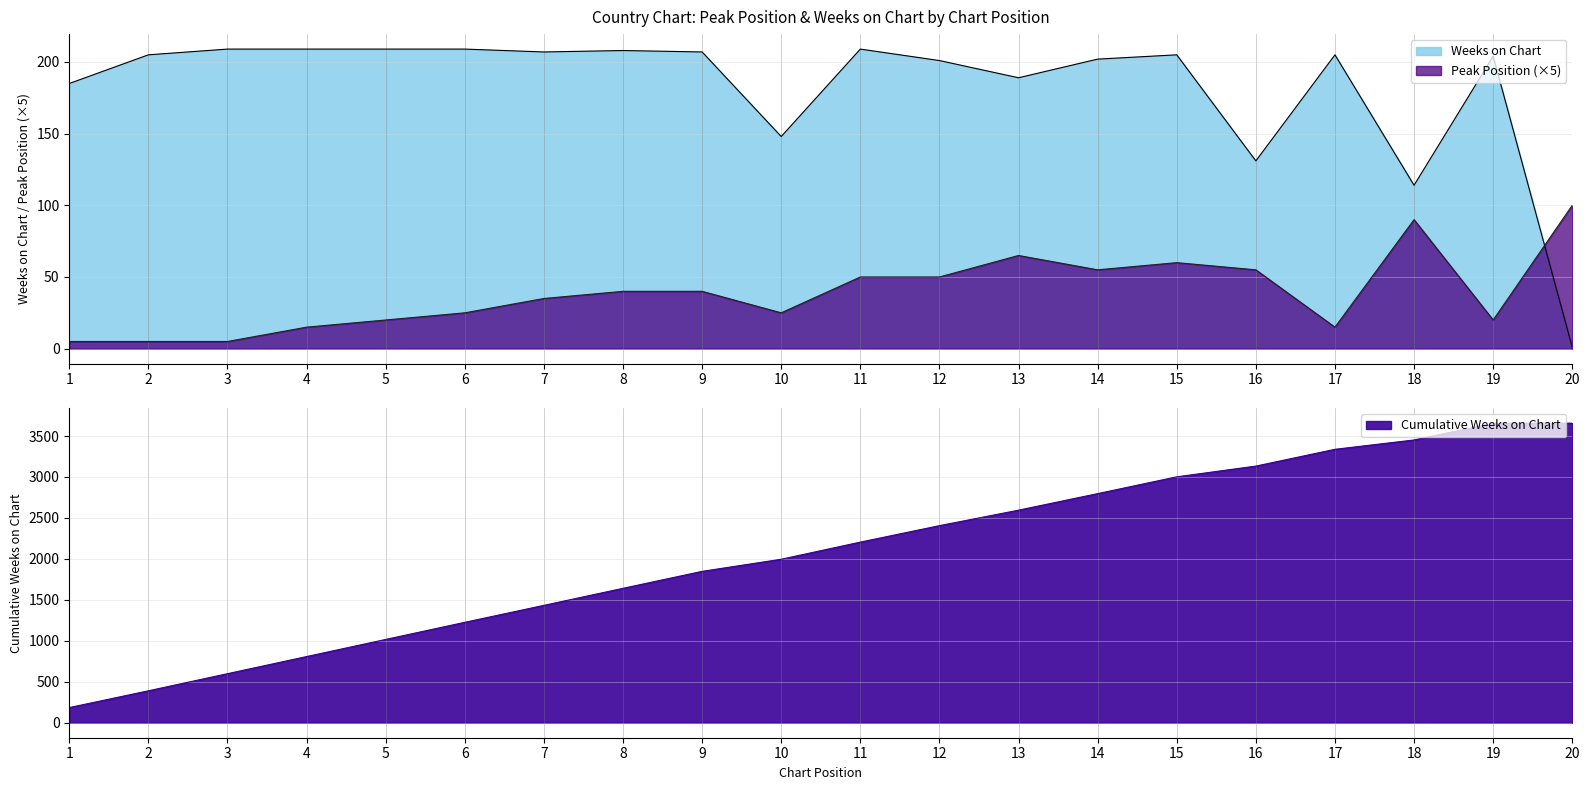

True or false: Weeks on Chart and Peak Position cross at least once.

True